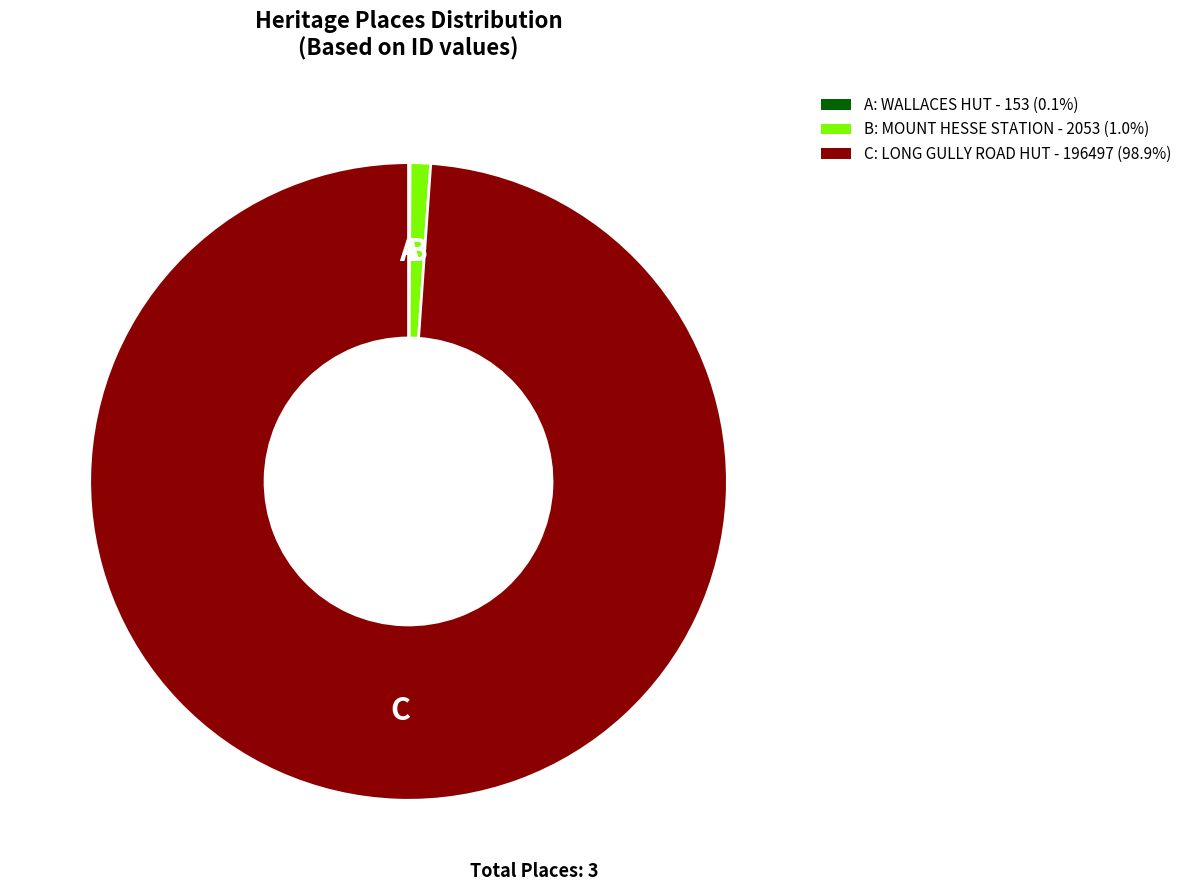

Is C: LONG GULLY ROAD HUT - 196497 (98.9%) the majority of the pie?

Yes